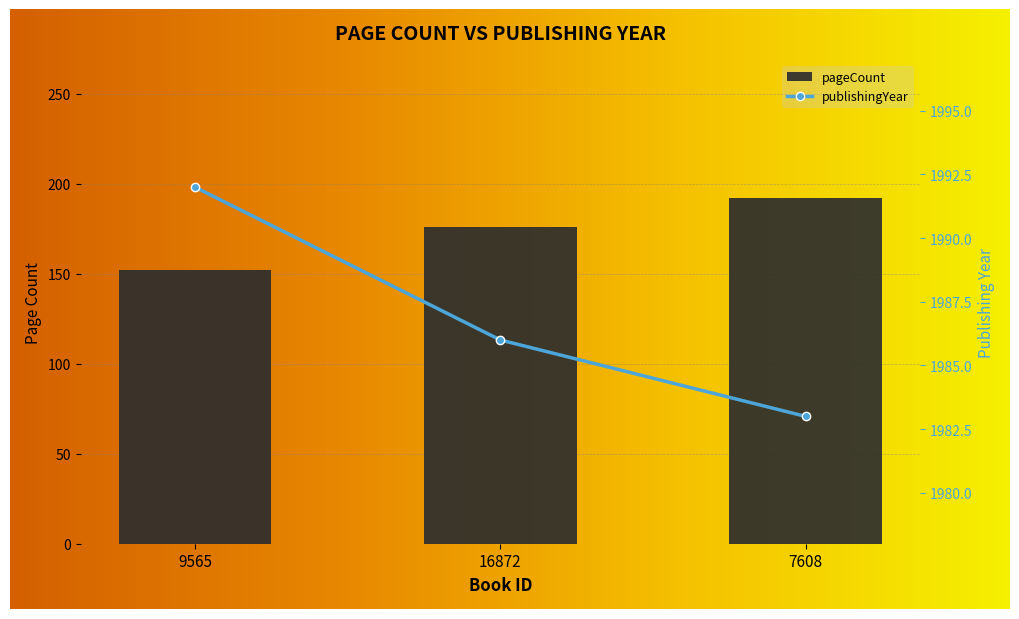

Which series has the widest spread of values?

pageCount